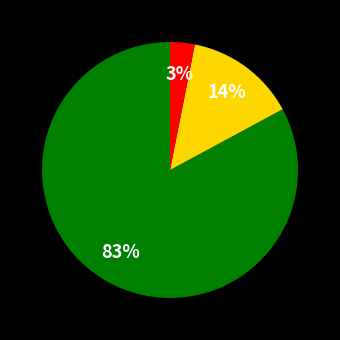

Is there any slice that represents more than half of the pie?

Yes